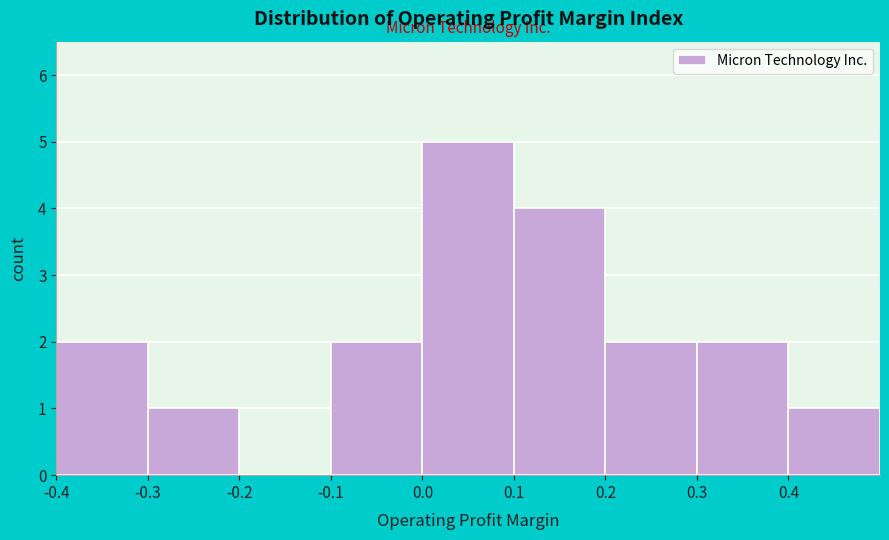

What is the height of the bar covering -0.4 to -0.3 on the x-axis? The values are not printed on the chart, so give them approximately, as read against the axis.

2